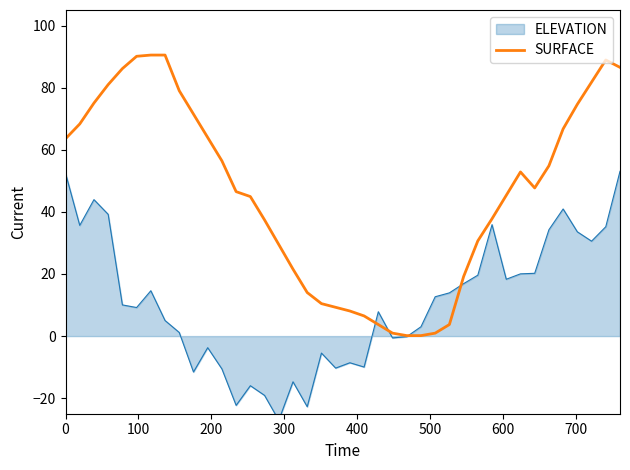

What is the maximum value for SURFACE?

90.5